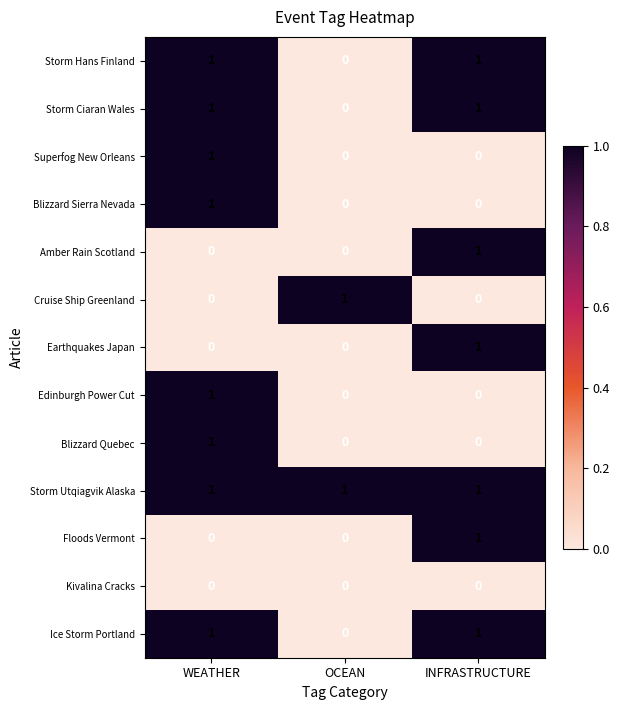

How many data points in Storm Hans Finland are less than 1?

1